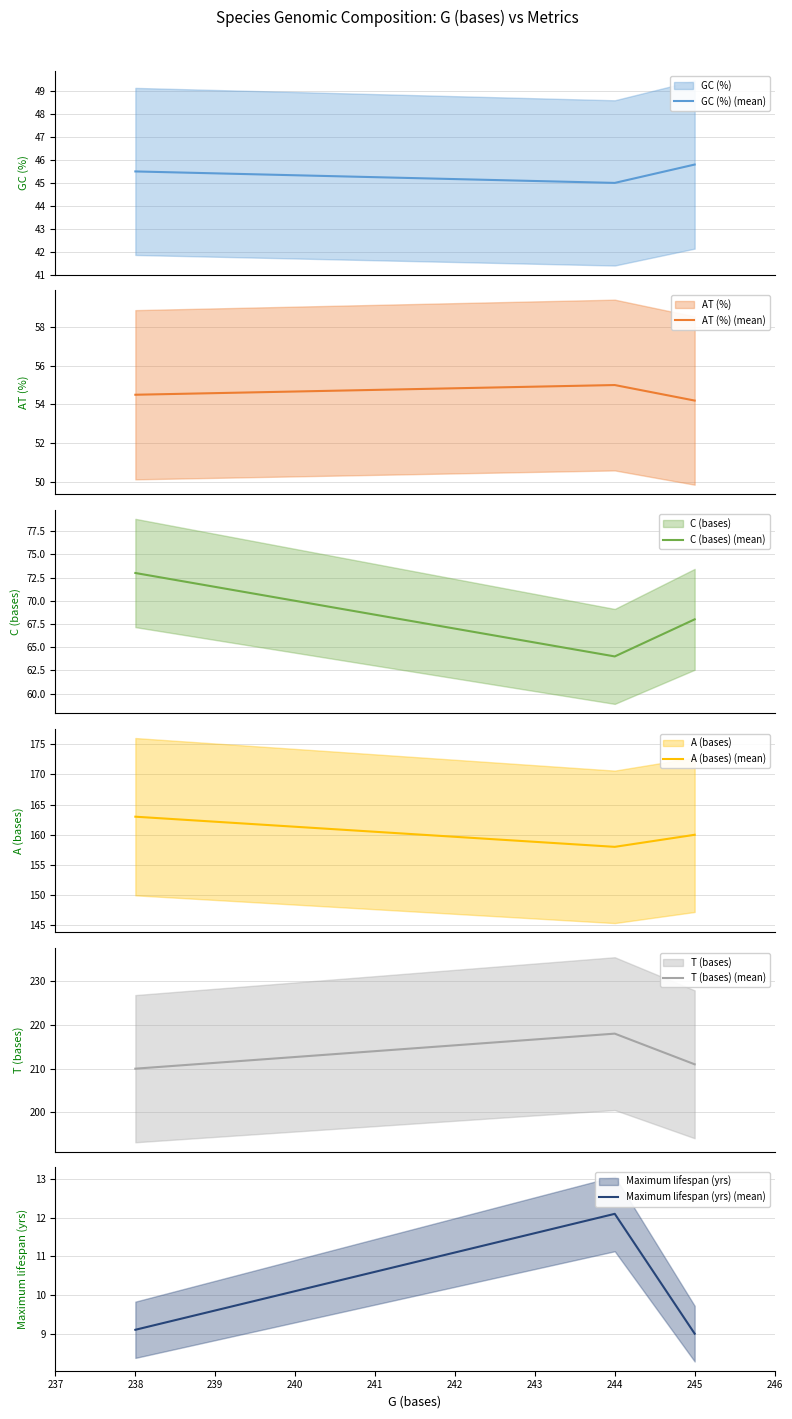

Which category has the highest value in the Maximum lifespan (yrs) (mean) series?

244